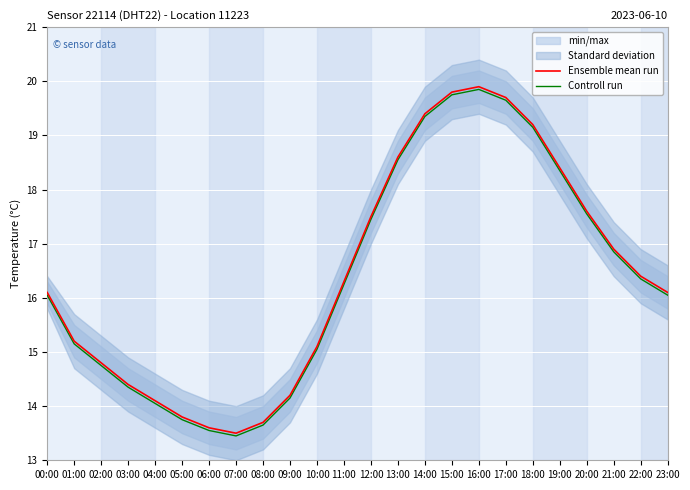

What is the difference between the maximum and second lowest values in the Controll run series?

6.3